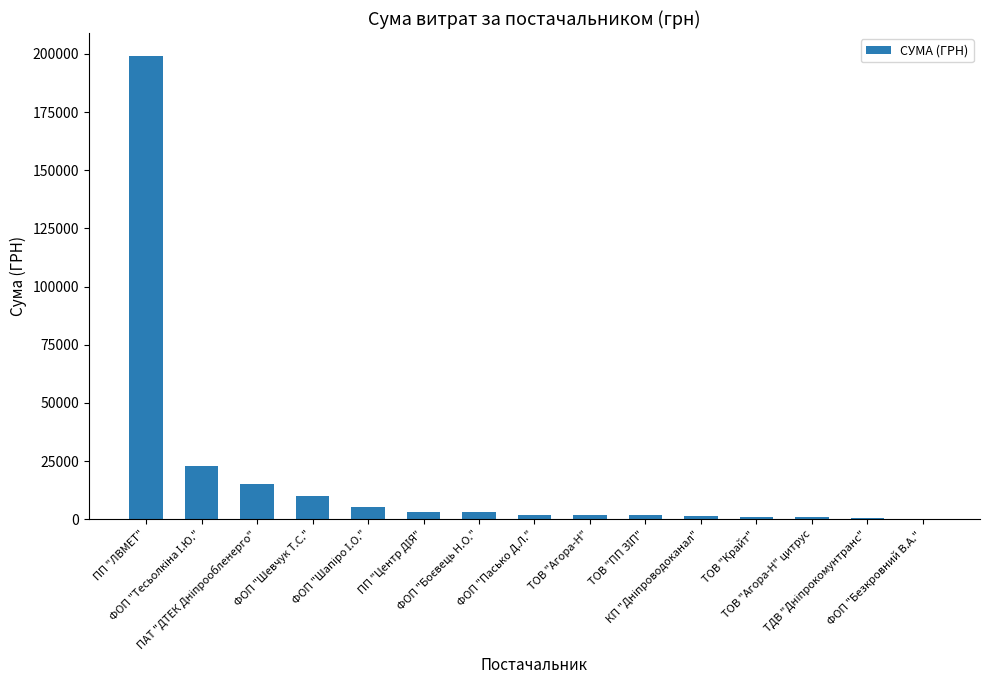

What is the change in value from ТОВ "ПП ЗІП" to ТДВ "Дніпрокомунтранс"?

-1502.9